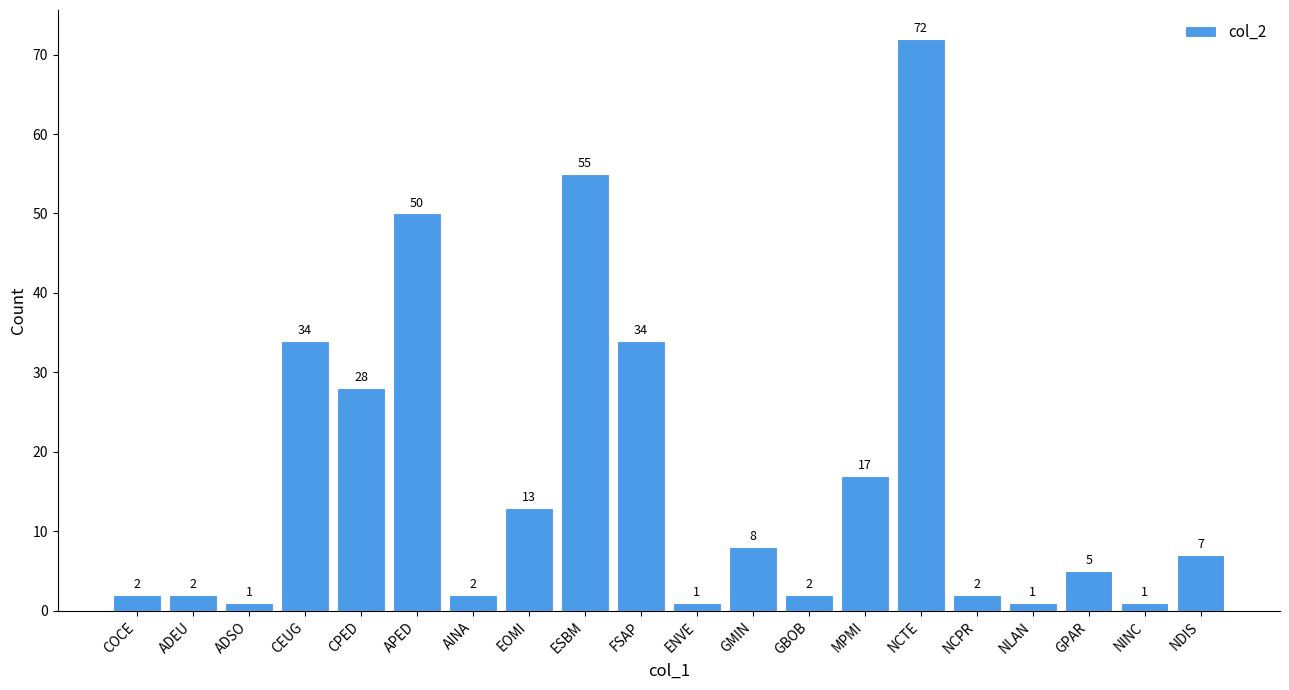

How many categories are shown in the chart?

20